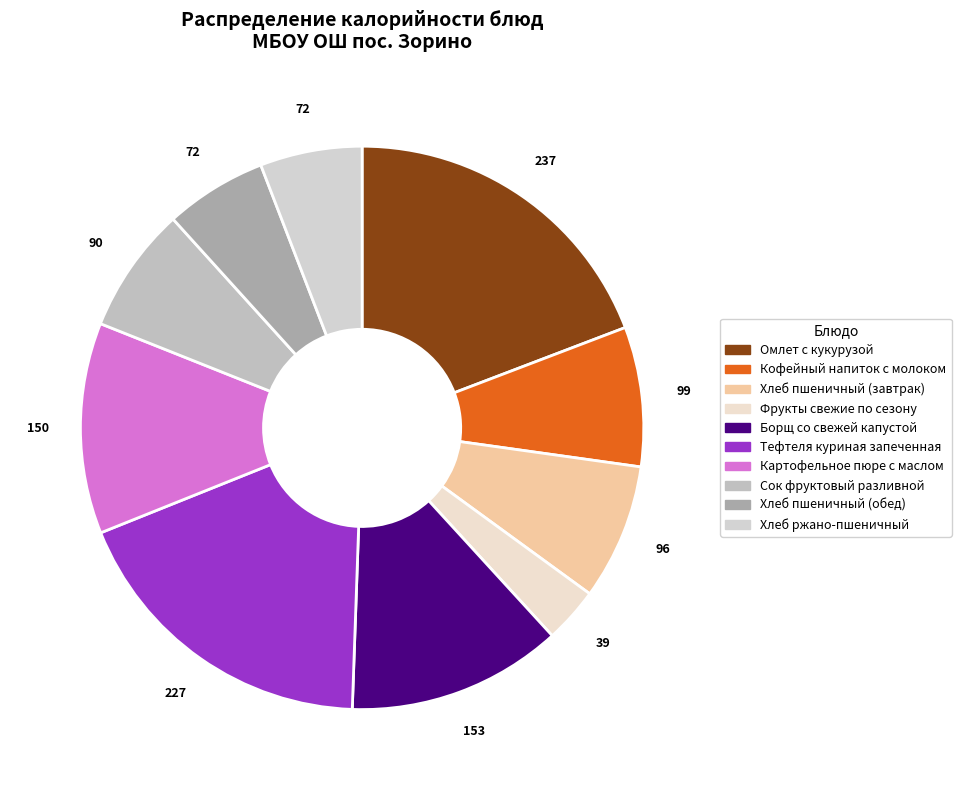

What is the largest slice in the pie chart?

Омлет с кукурузой